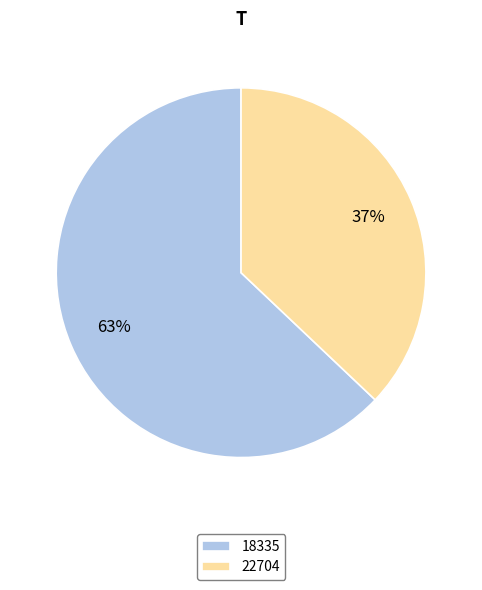

How many slices are in this pie chart?

2